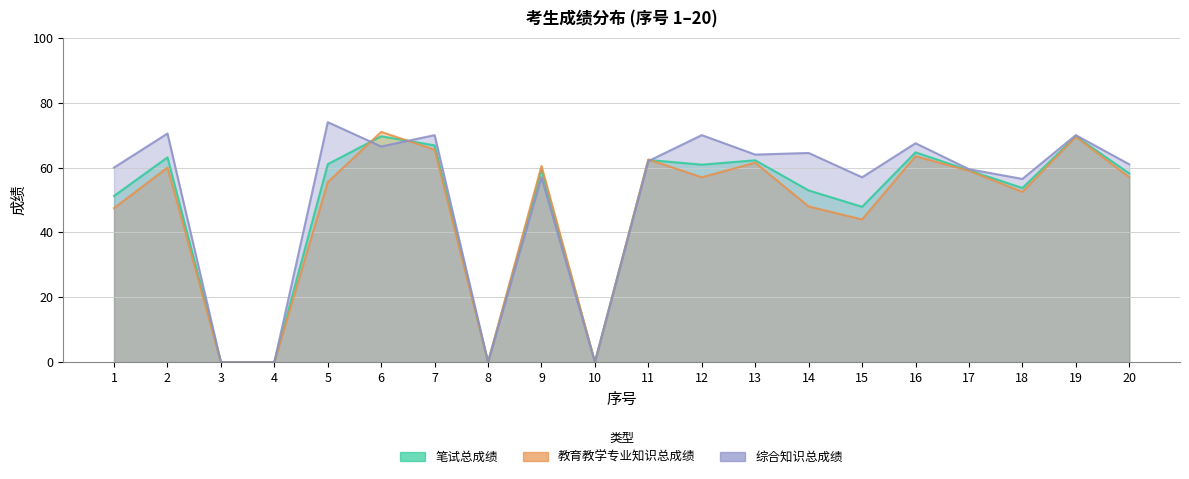

What is the approximate value of 综合知识总成绩 at 1?

60.0